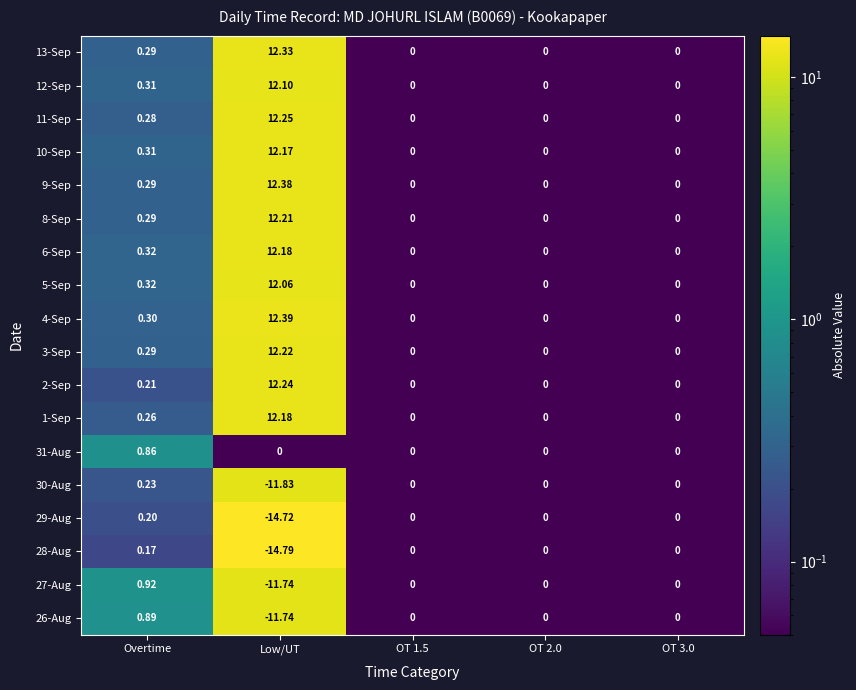

At which category is the sum across all series the highest?

Low/UT